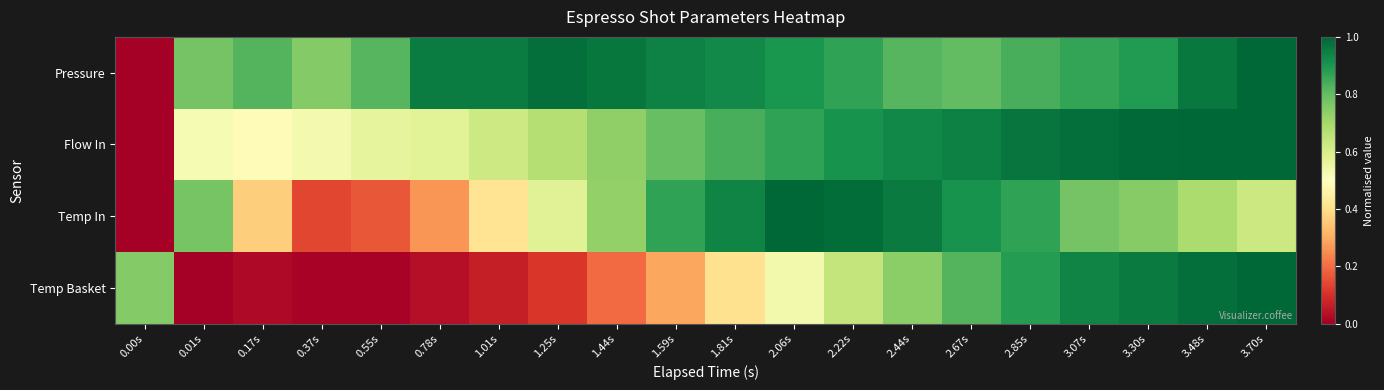

At how many categories does at least one series exceed 0?

20